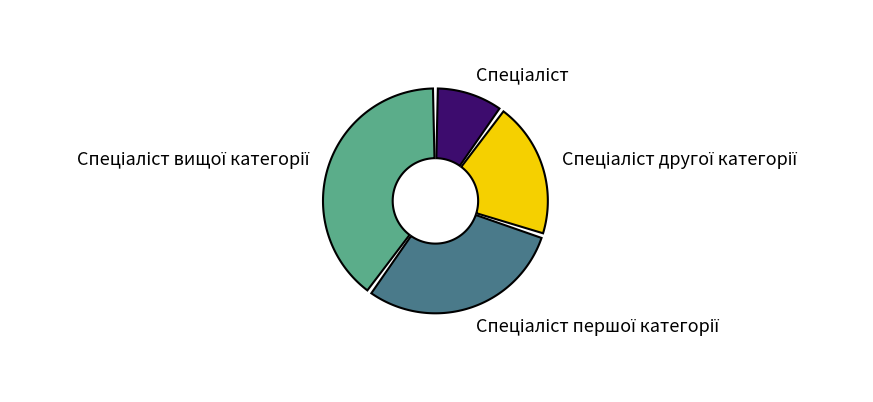

Count the number of slices in the pie.

4